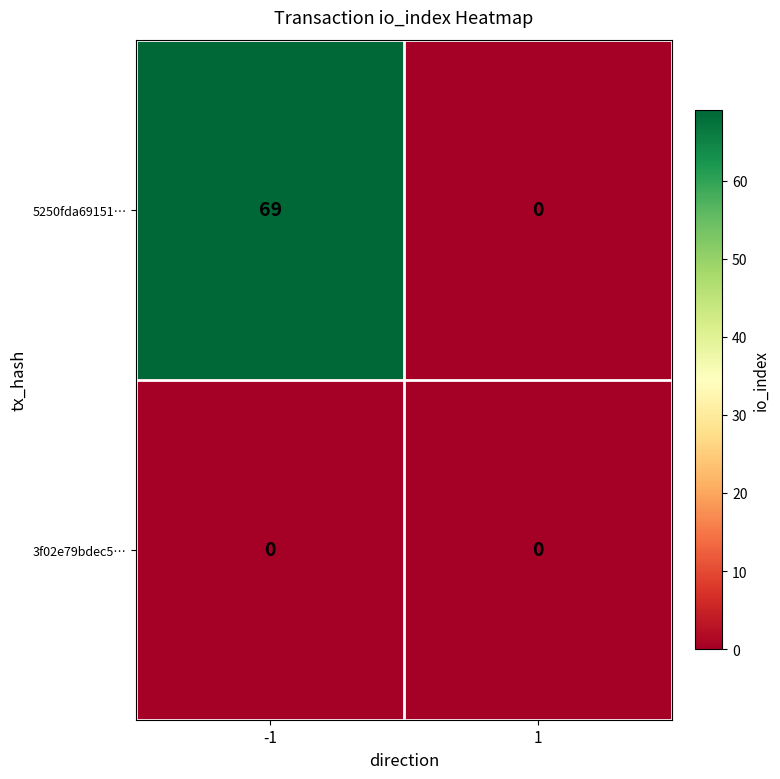

True or false: 5250fda69151… has a value of 23 at 1.

False